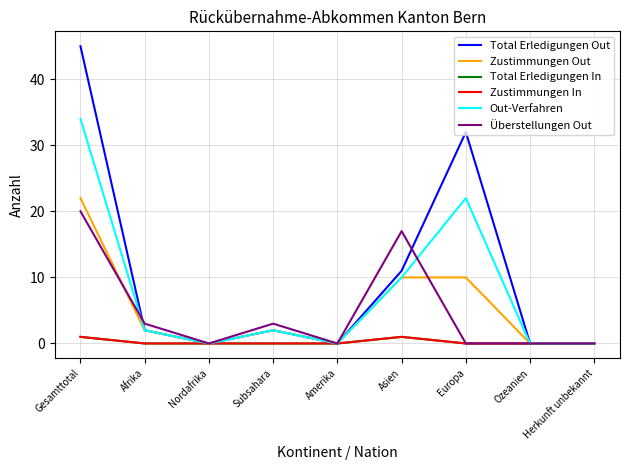

Between Gesamttotal and Ozeanien, which series saw the biggest shift?

Total Erledigungen Out